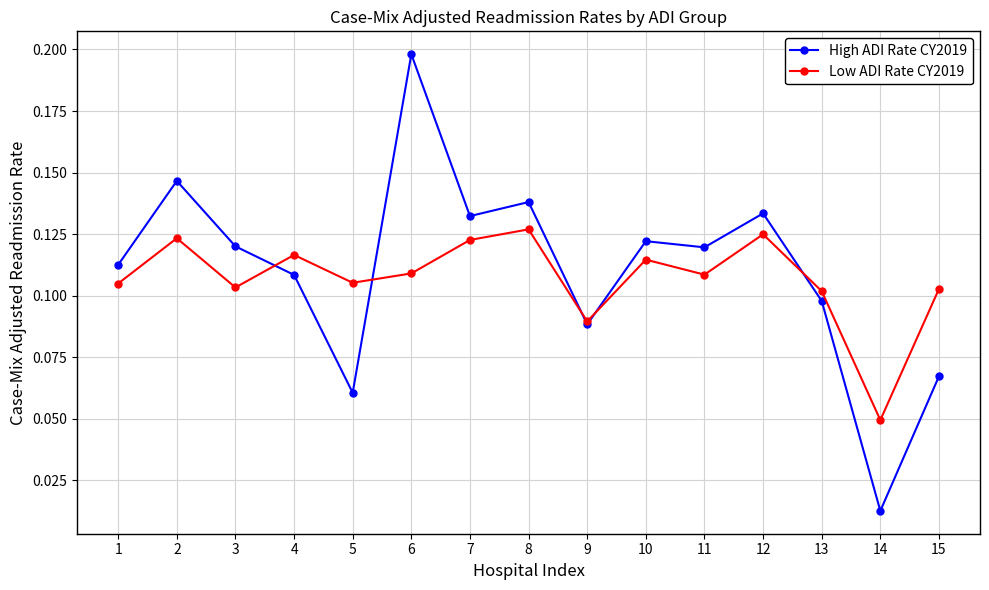

True or false: High ADI Rate CY2019 has a value of 0.2 at 6.

True